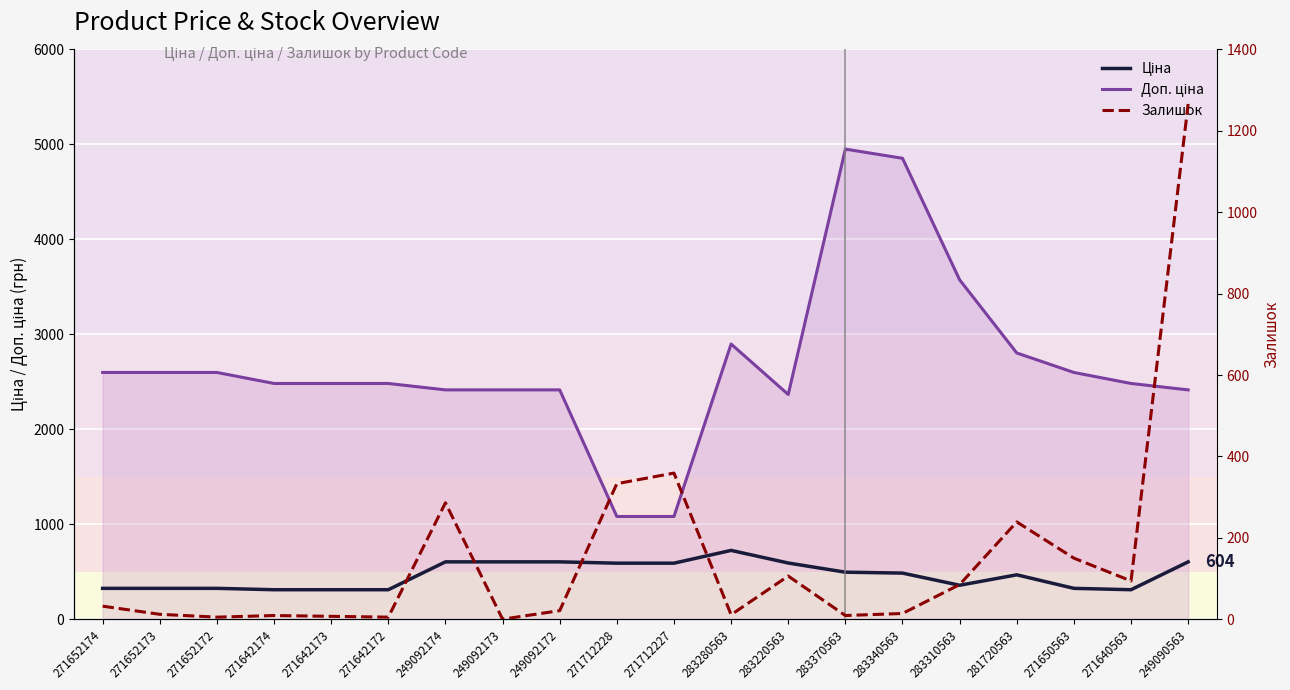

What is the label of the 17th point from the right?

271642174